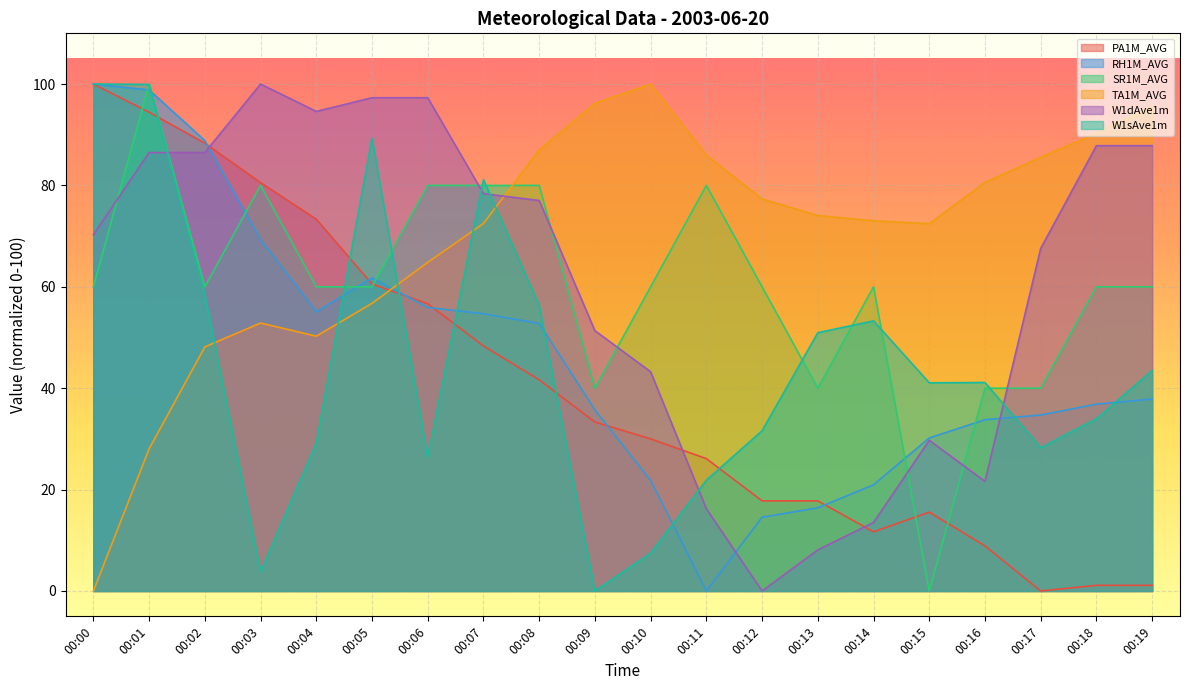

How many times do W1sAve1m and W1dAve1m cross each other?

5